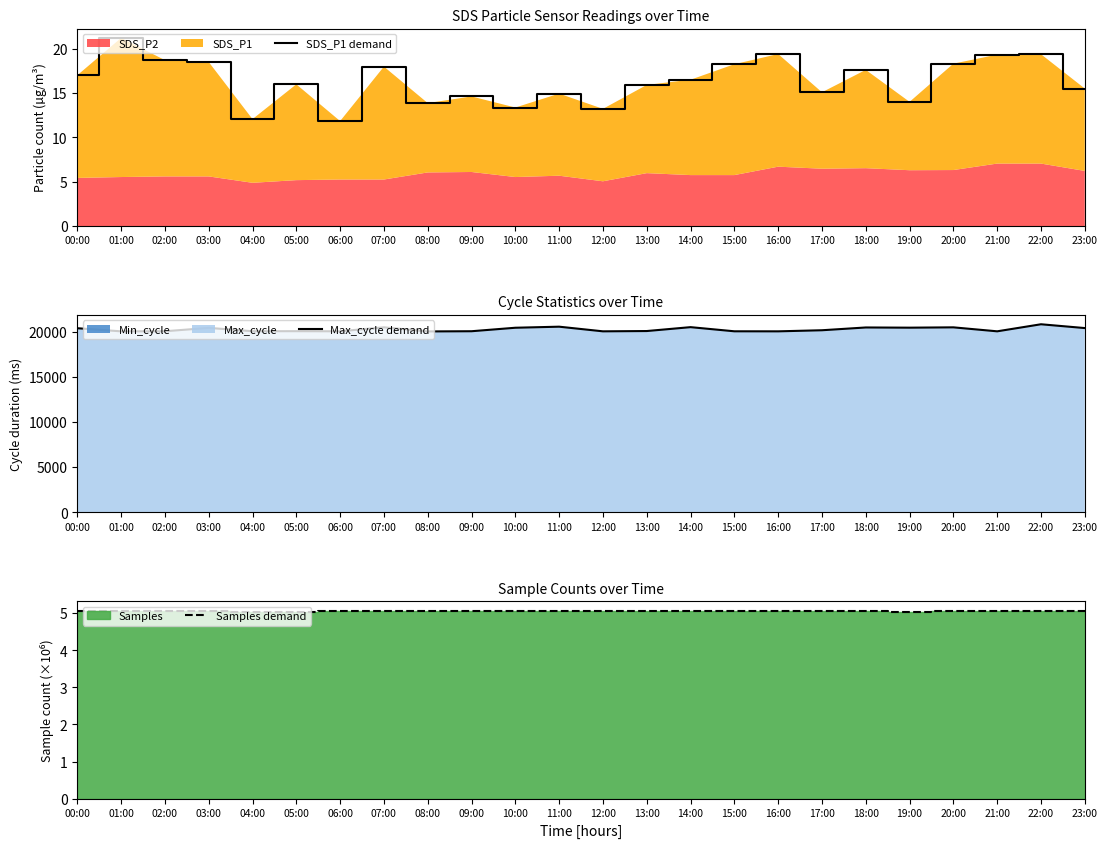

Which series has the largest total across all categories?

Max_cycle demand